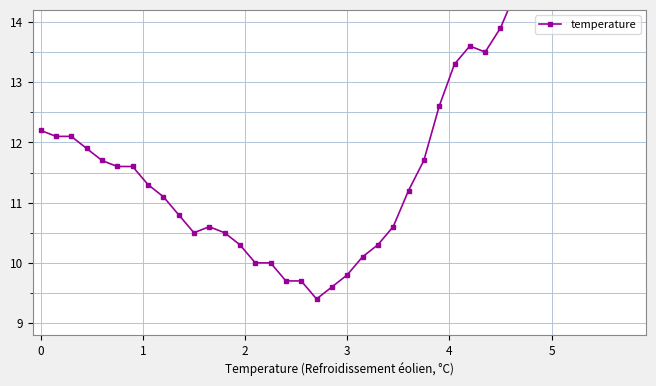

Reading left to right, what are all the values shown in this chart?

12.2	12.1	12.1	11.9	11.7	11.6	11.6	11.3	11.1	10.8	10.5	10.6	10.5	10.3	10.0	10.0	9.7	9.7	9.4	9.6	9.8	10.1	10.3	10.6	11.2	11.7	12.6	13.3	13.6	13.5	13.9	14.5	14.9	15.9	16.2	17.5	17.4	18.2	19.4	19.5